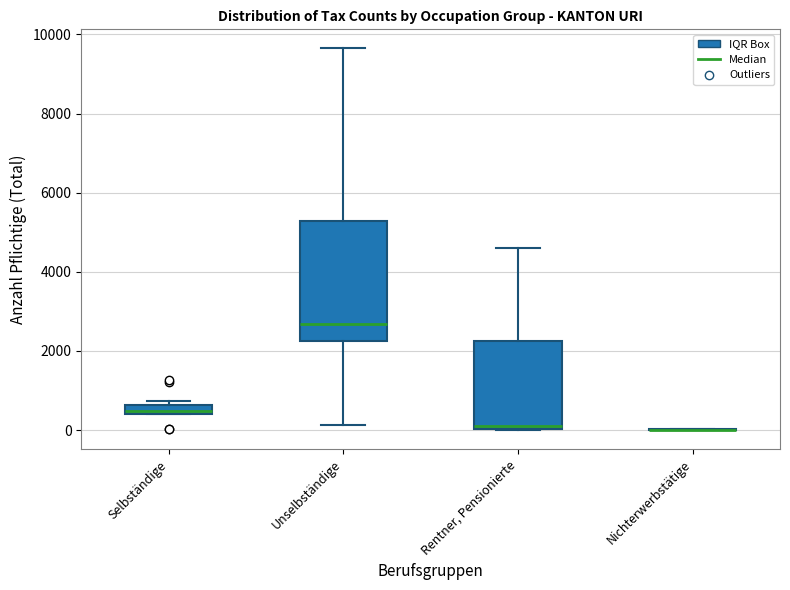

Where is the upper edge of the box for Selbständige on the y-axis? The values are not printed on the chart, so give them approximately, as read against the axis.

600